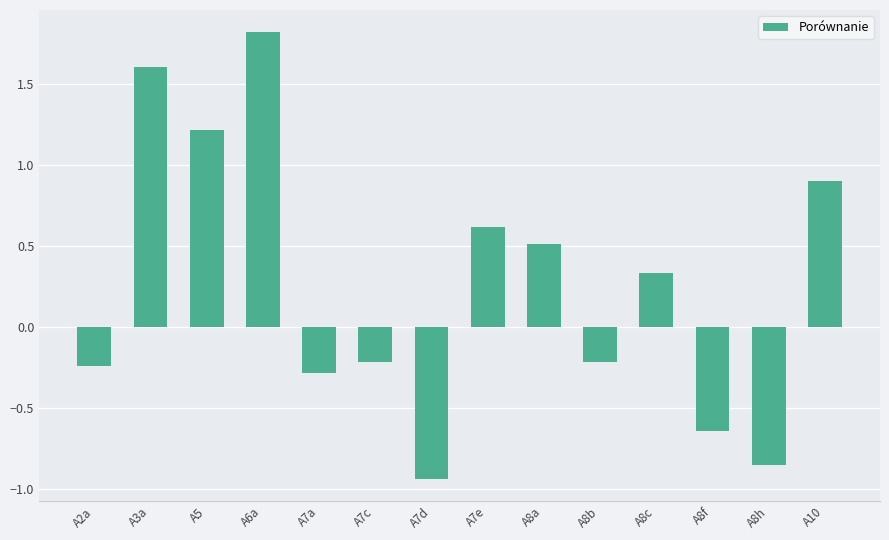

How many series are shown in this chart?

1